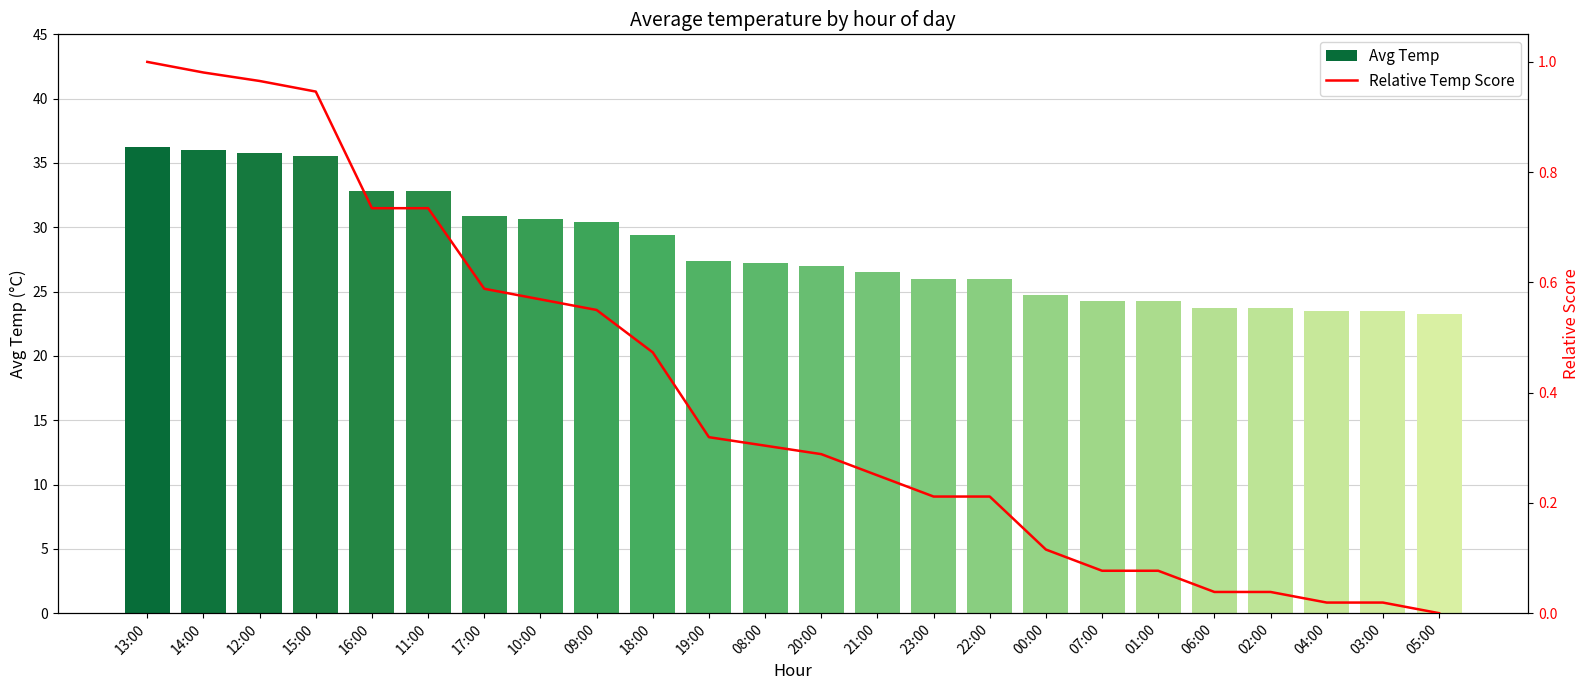

True or false: Relative Temp Score has a value of -0.6 at 05:00.

False